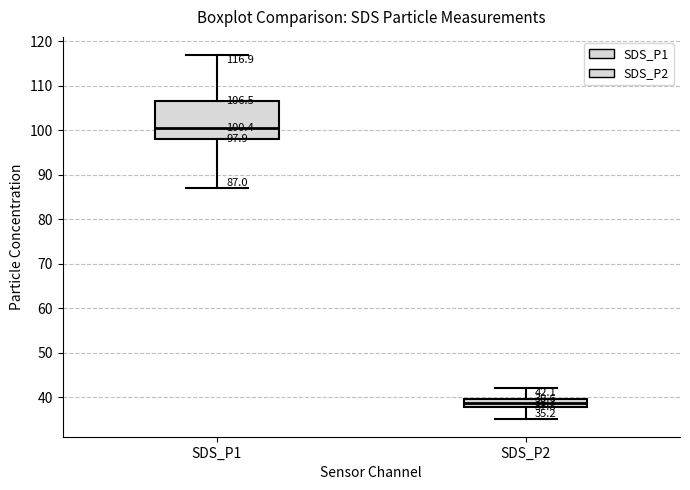

Comparing the boxes themselves (not the whiskers), which one is the tallest?

SDS_P1